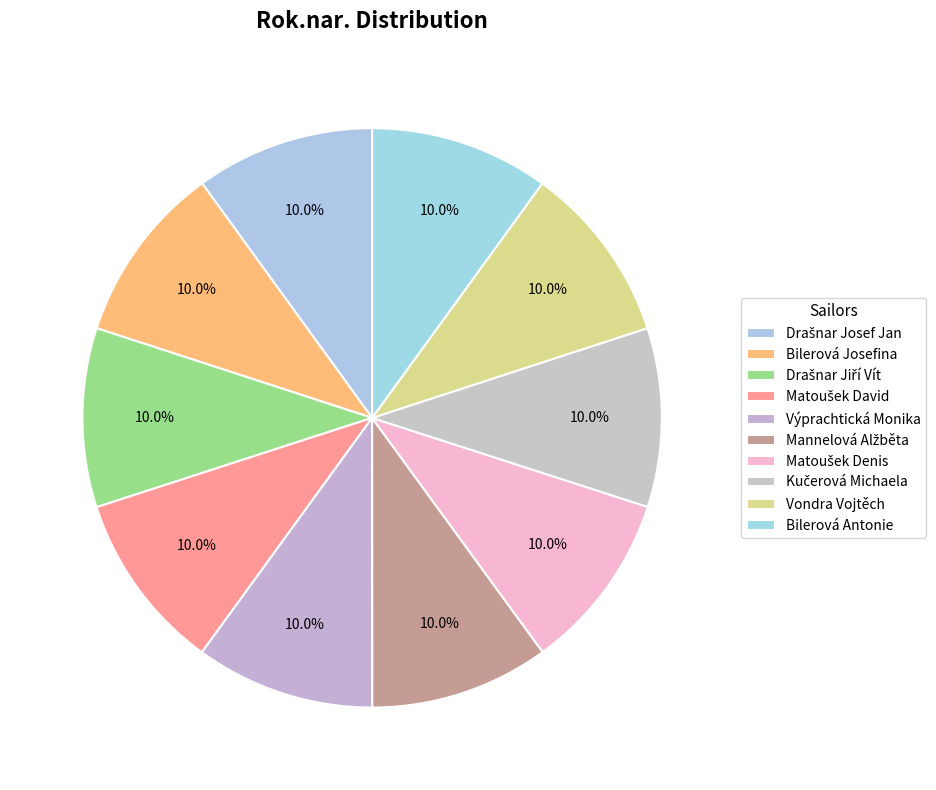

Is Bilerová Josefina the majority of the pie?

No